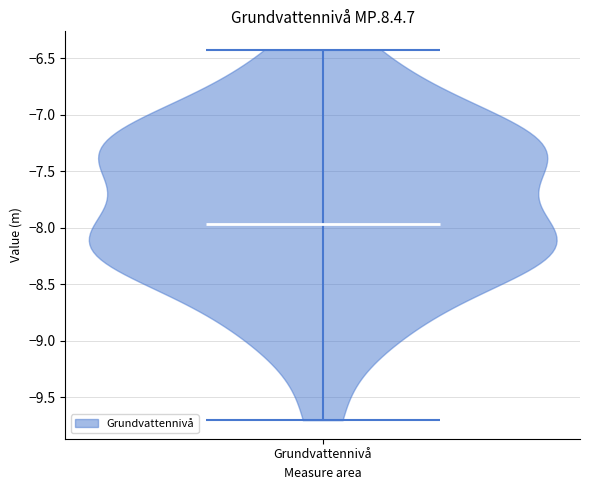

What is the highest point the violin for Grundvattennivå reaches on the y-axis? The values are not printed on the chart, so give them approximately, as read against the axis.

-6.45